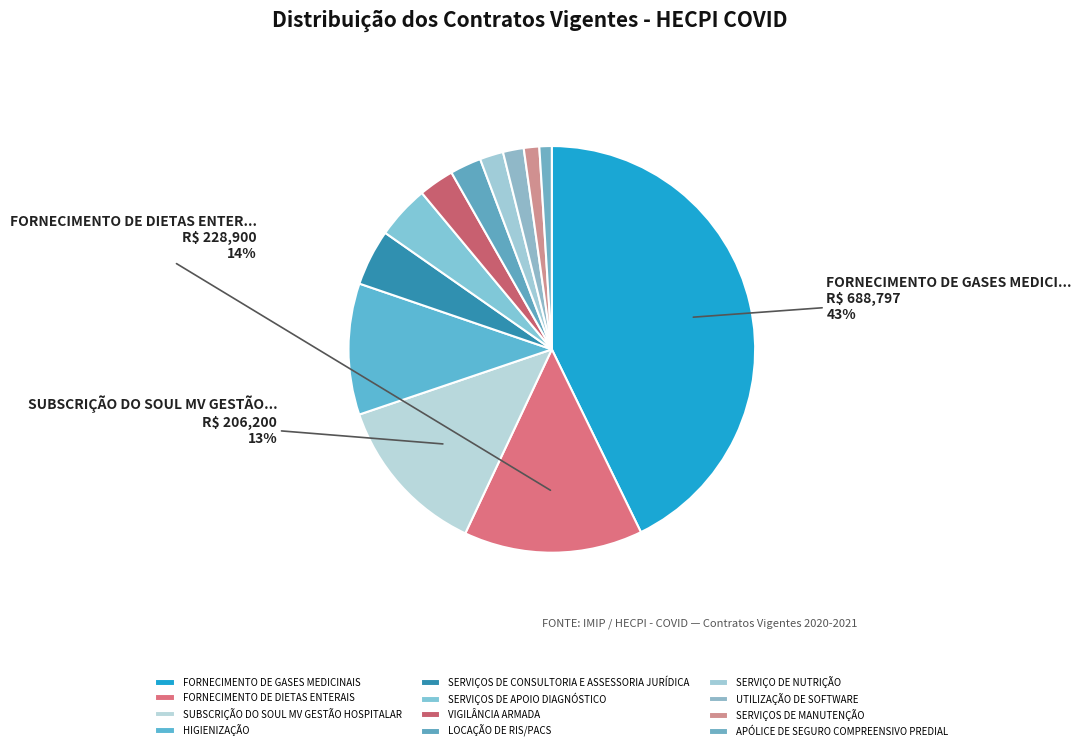

To the nearest percent, what percentage of the pie is SERVIÇOS DE MANUTENÇÃO?

1%